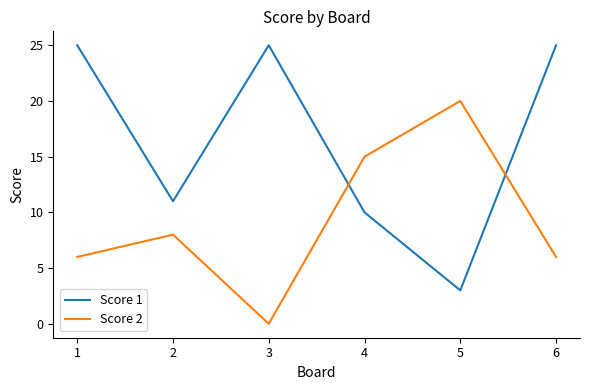

At how many categories does at least one series exceed 5?

6